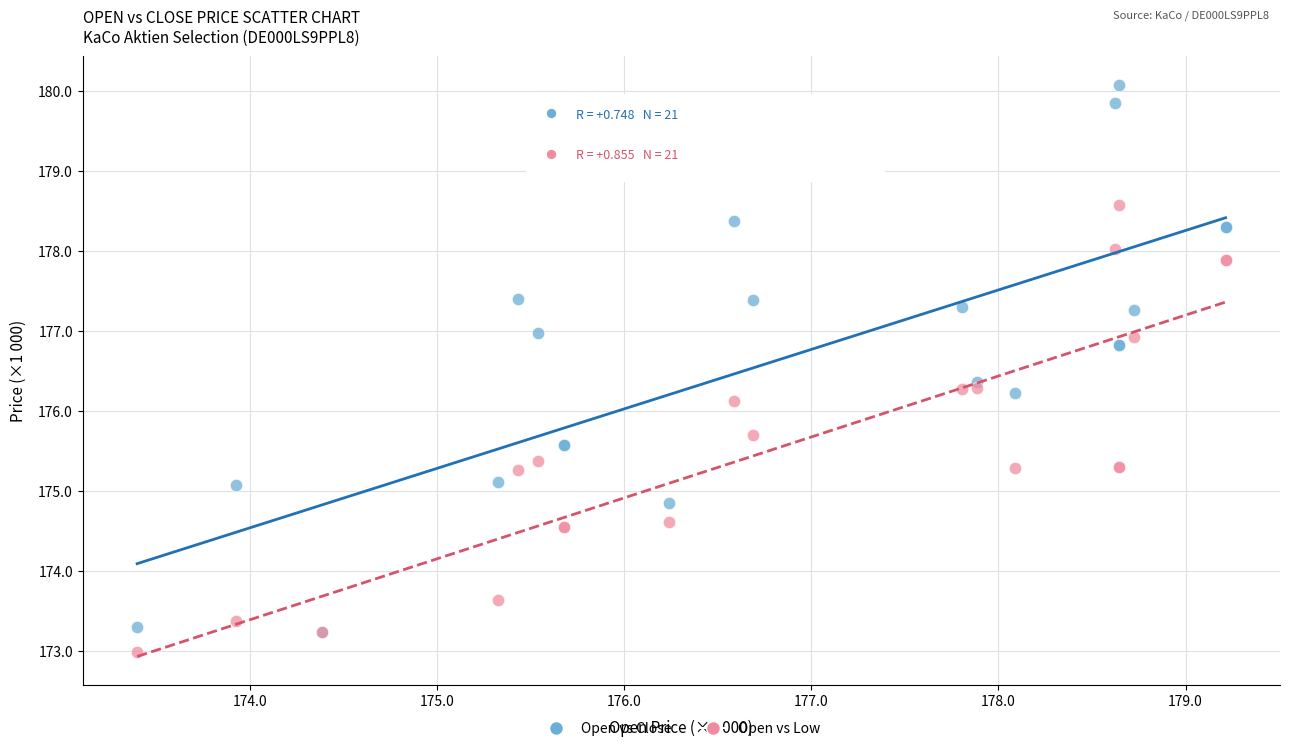

In the Open vs Close series, what Y value is closest to 176?

176.2